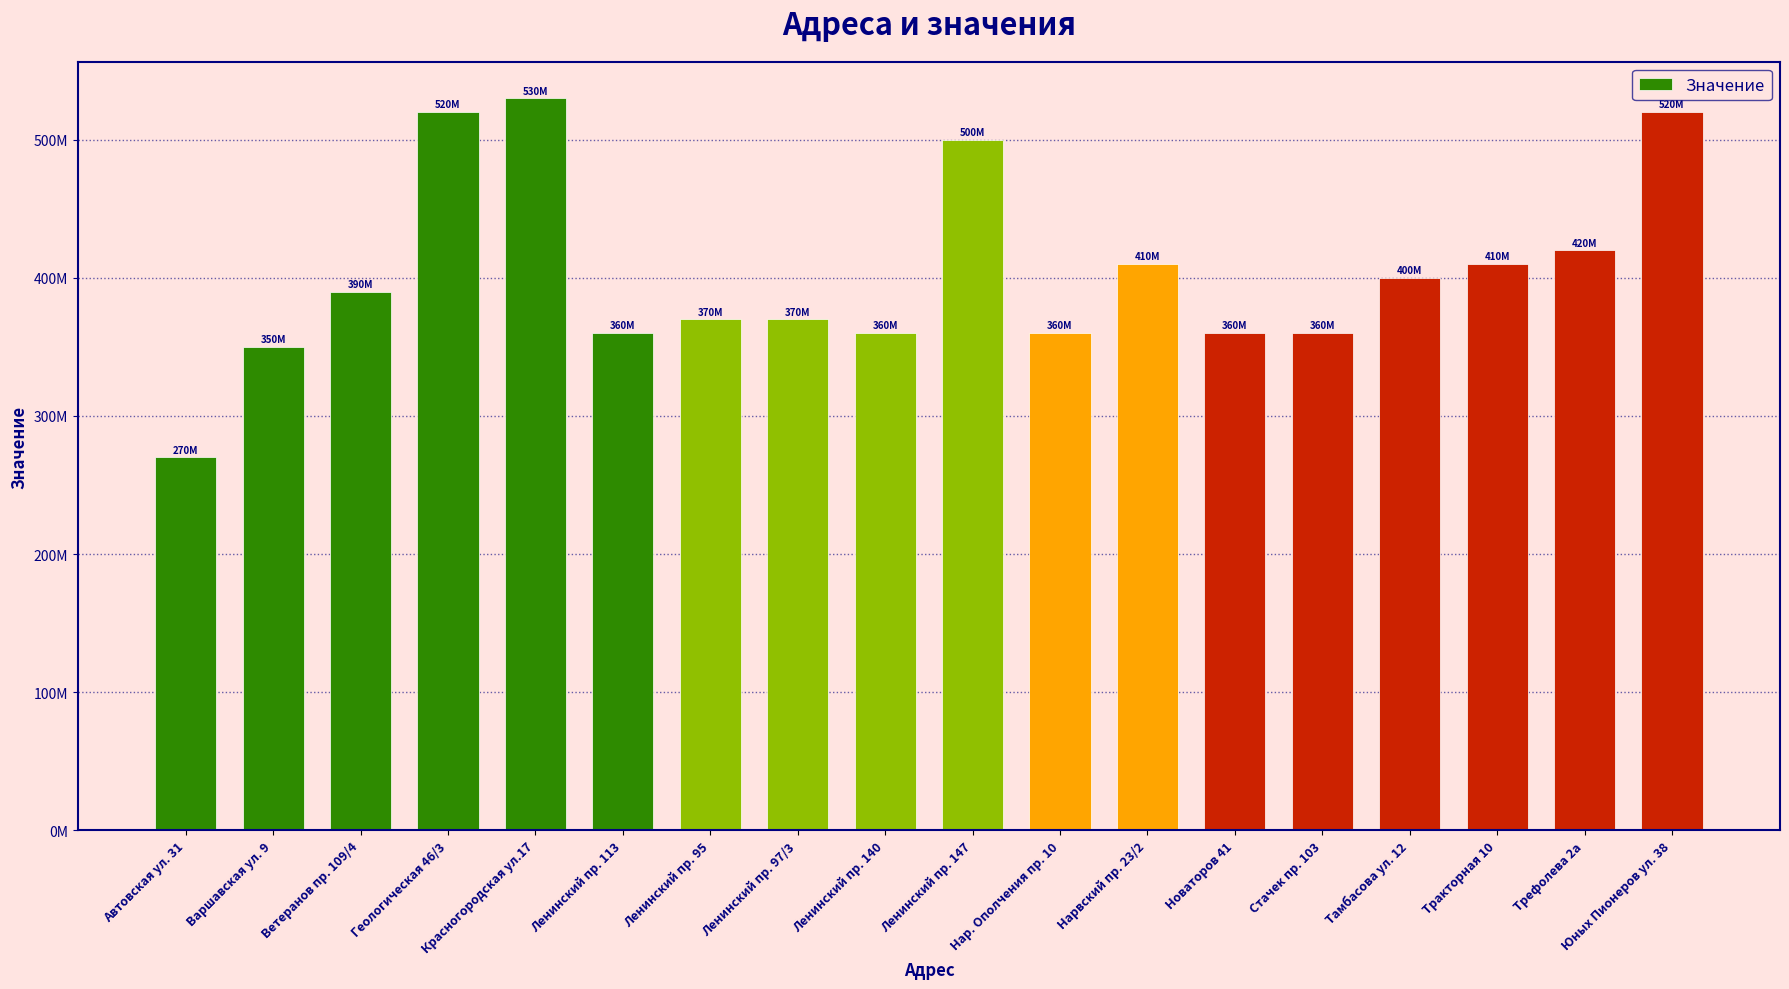

What is the average value?

403333584